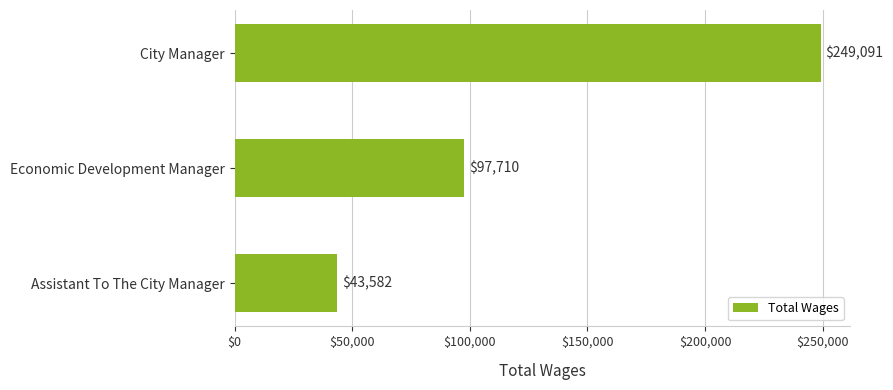

What is the change in value from City Manager to Assistant To The City Manager?

-205509